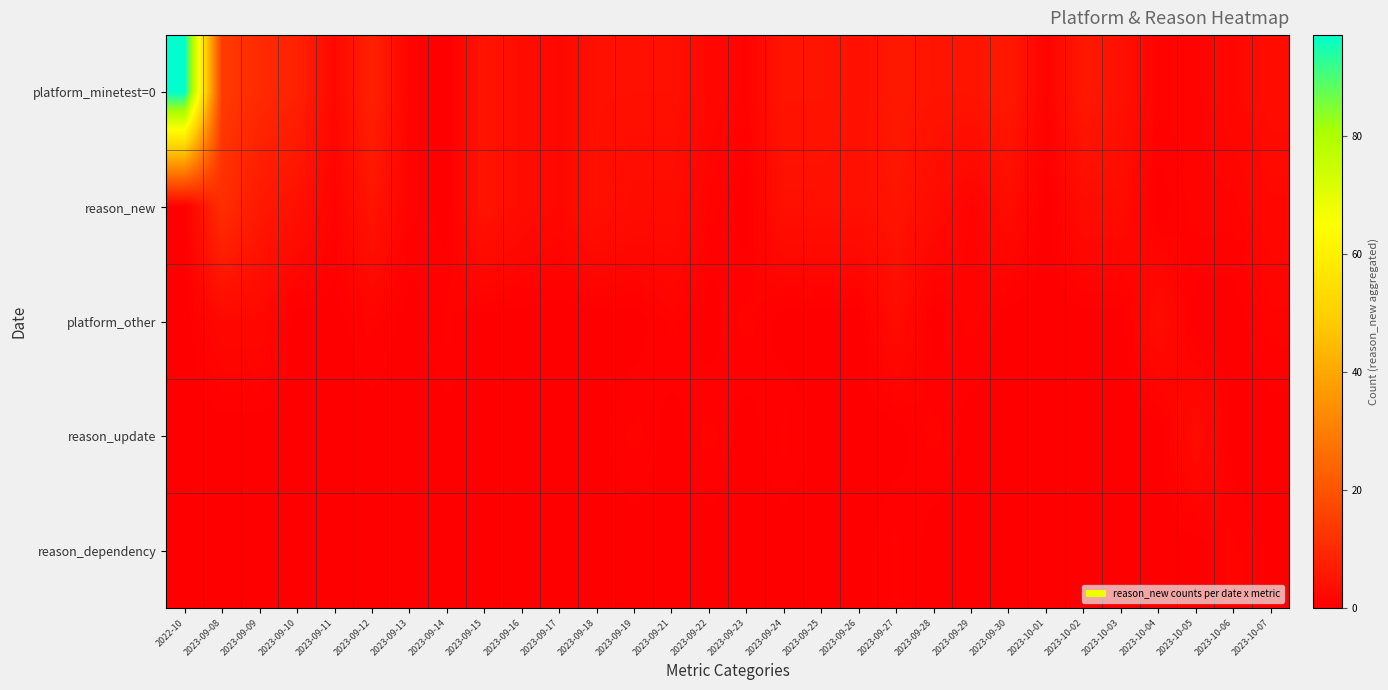

Which label corresponds to the smallest value in the chart?

2023-09-14